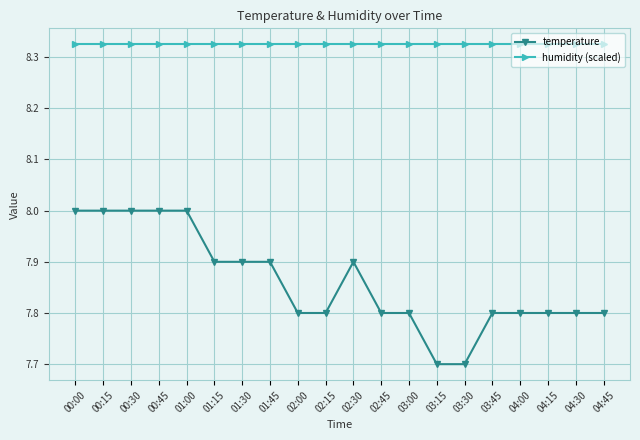

The humidity (scaled) series shows 14.3 at 00:00. True or false?

False